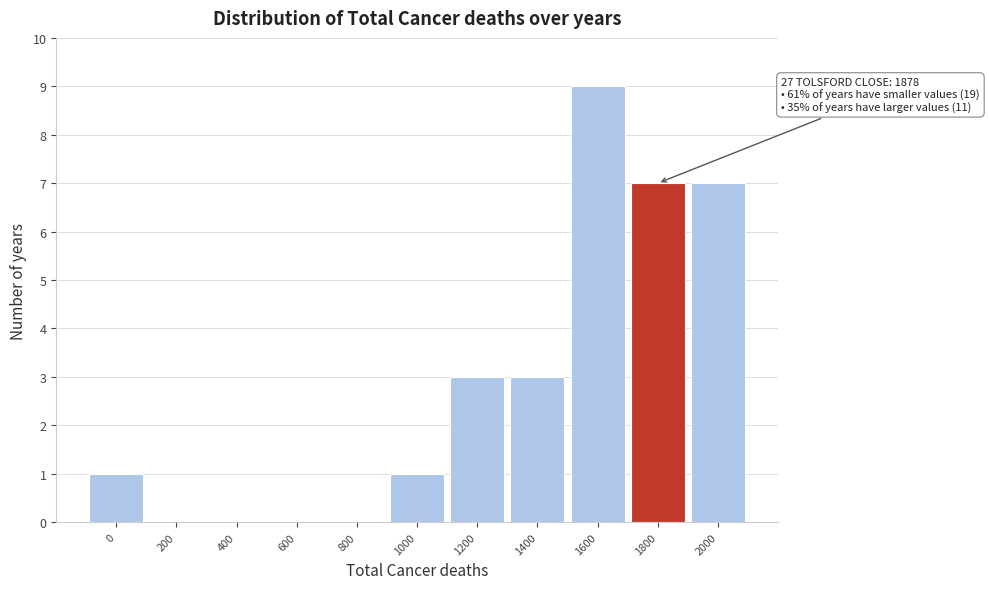

Reading left to right, what are all the values shown in this chart?

0=1	200=0	400=0	600=0	800=0	1000=1	1200=3	1400=3	1600=9	1800=7	2000=7